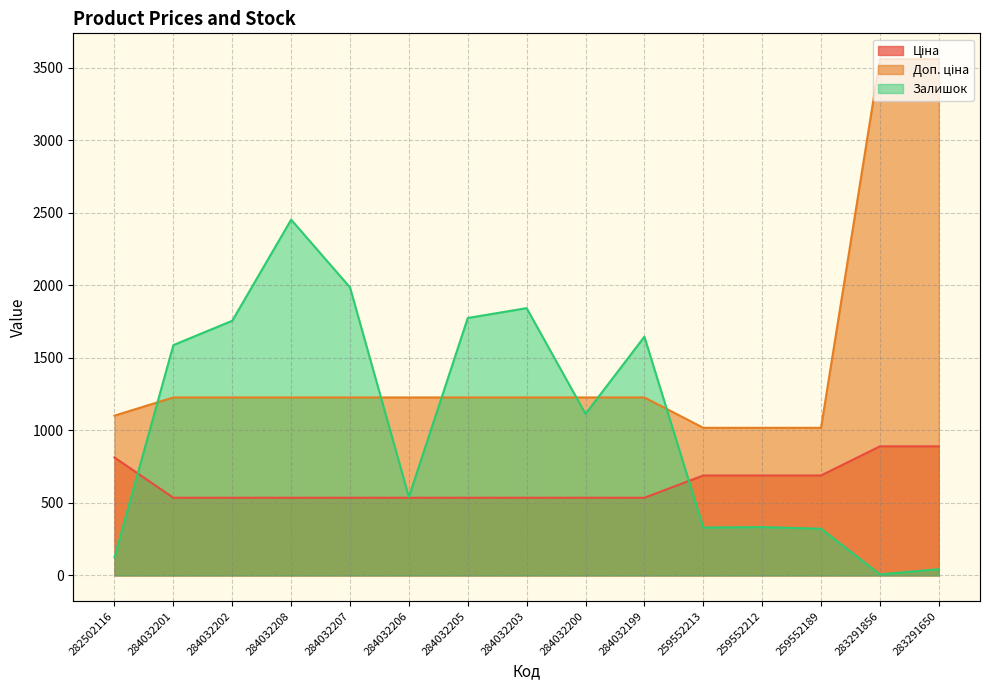

What is the label of the 15th point from the left?

283291650